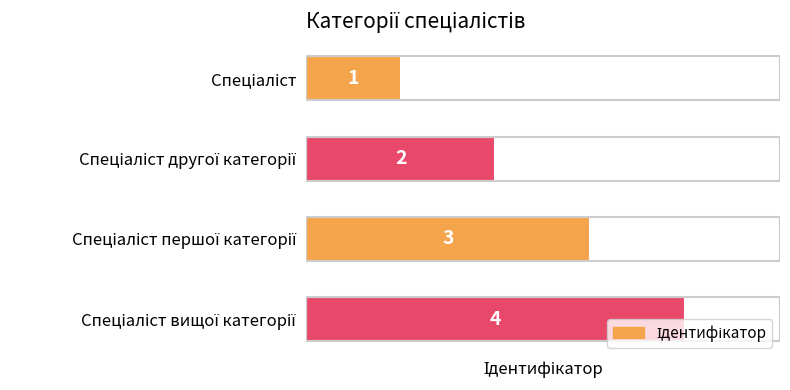

What is the value of the 3rd bar from the top?

3